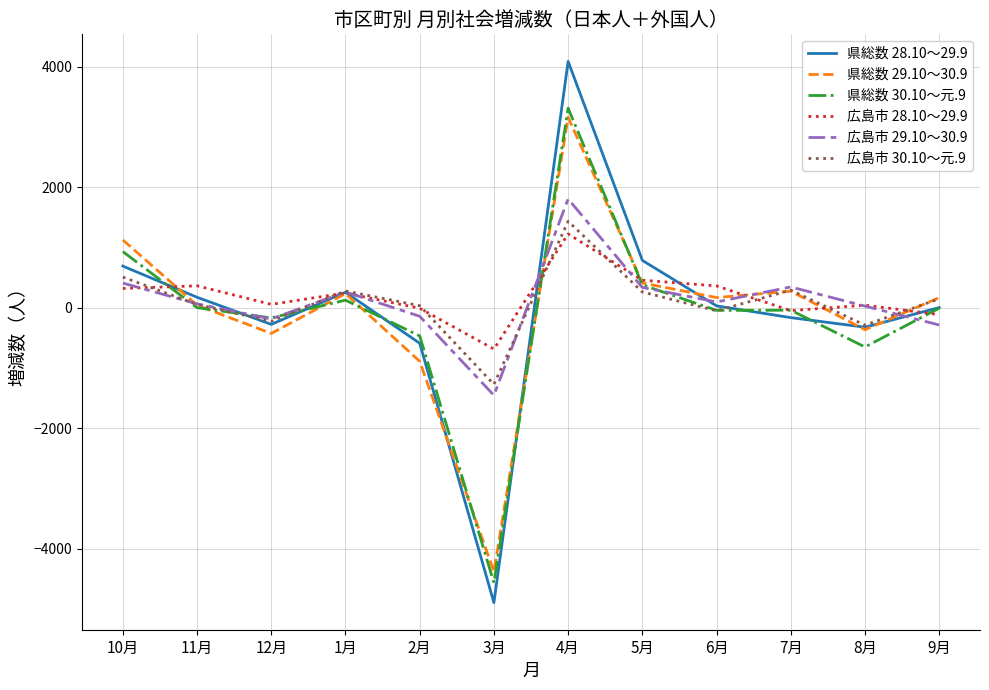

What is the maximum value shown in the chart?

4090